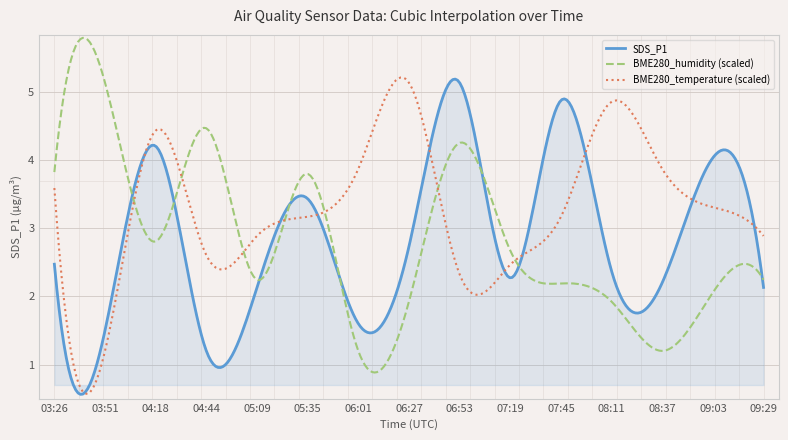

Which series has the largest total across all categories?

BME280_temperature (scaled)